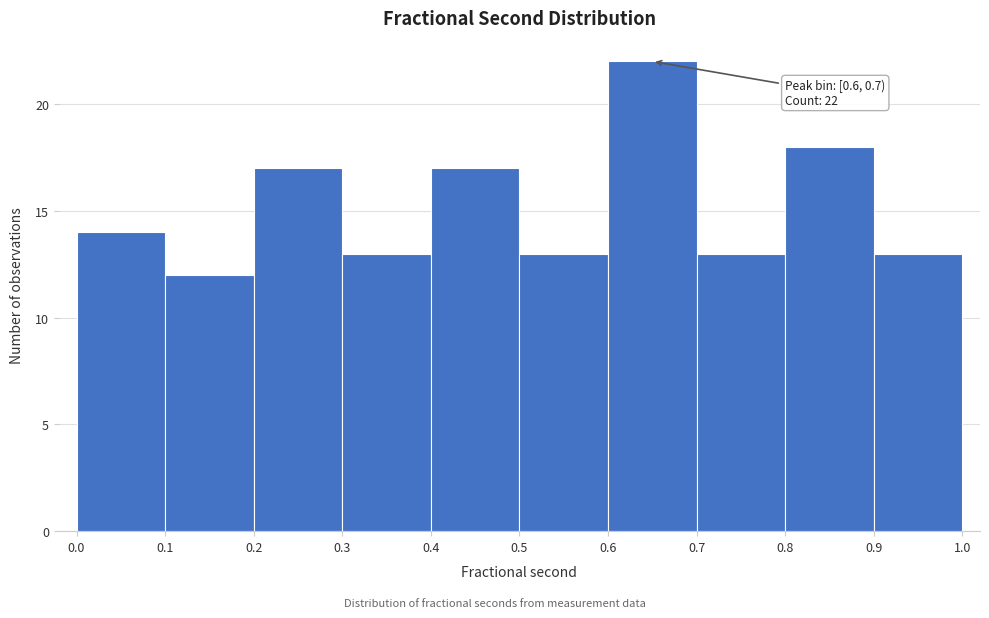

Which range on the x-axis has the tallest bar?

0.6 to 0.7